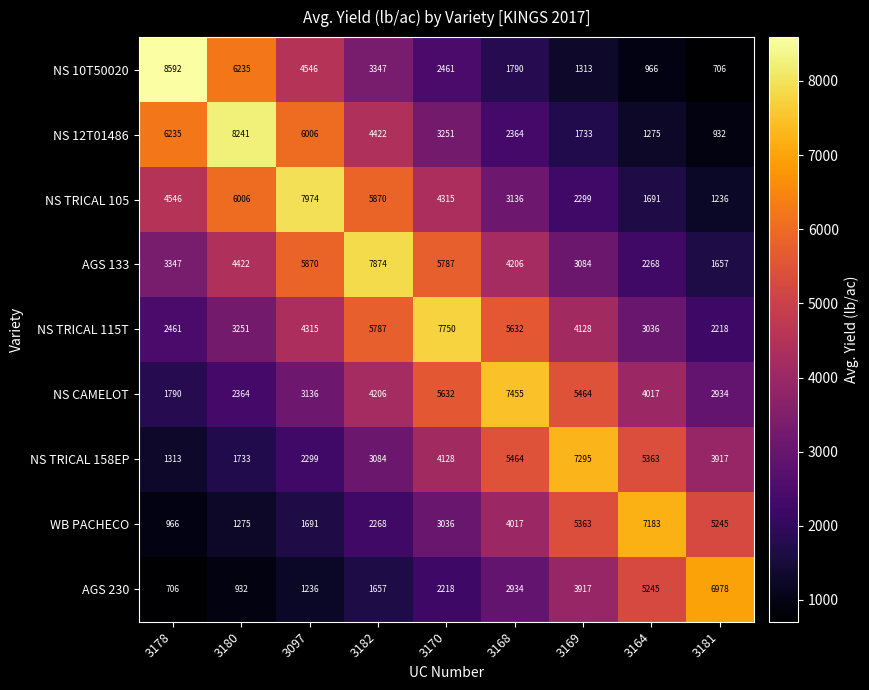

Which series changed the most between 3169 and 3164?

NS TRICAL 158EP